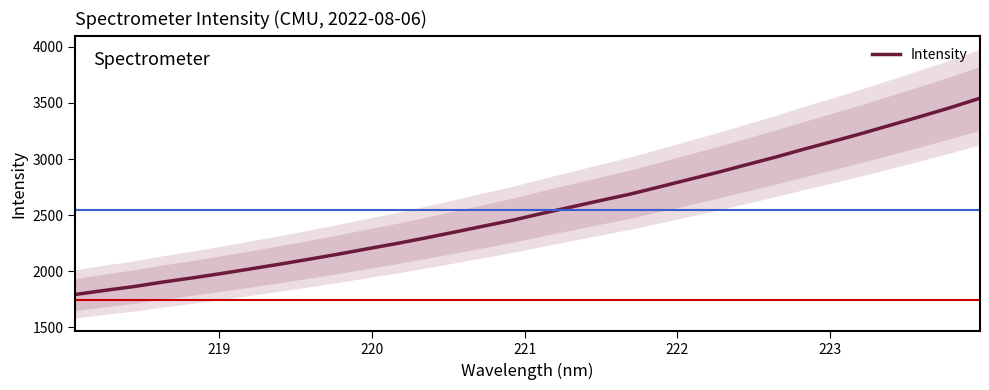

True or false: the data has more than 2 interior local peaks.

False